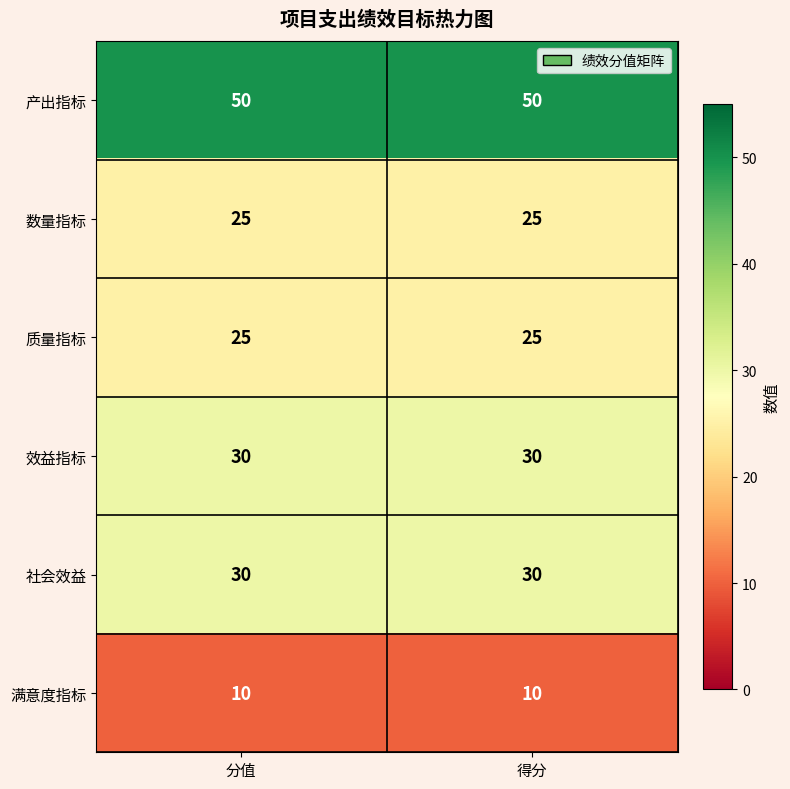

Reading left to right, transcribe all the data shown in this chart.

产出指标: 50	50
数量指标: 25	25
质量指标: 25	25
效益指标: 30	30
社会效益: 30	30
满意度指标: 10	10